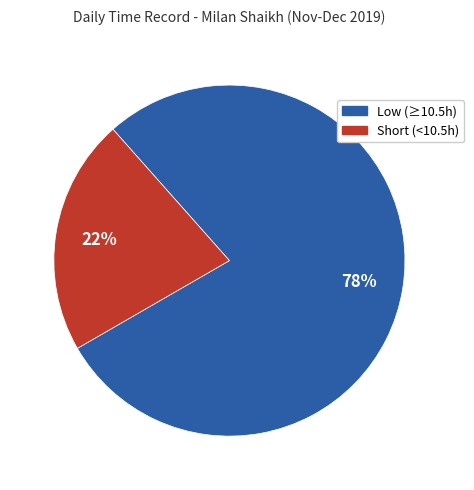

To the nearest percent, what is the difference between the largest and smallest slice percentages?

56%